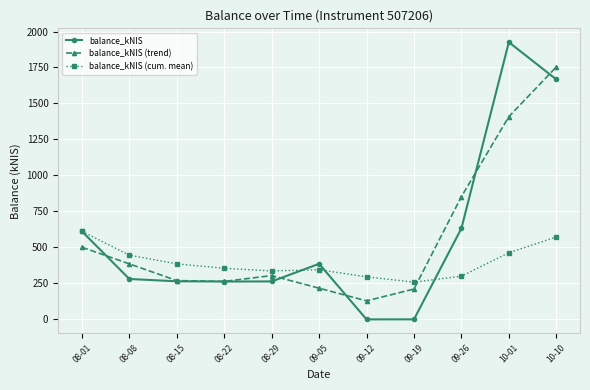

Which label corresponds to the largest value in the chart?

10-01